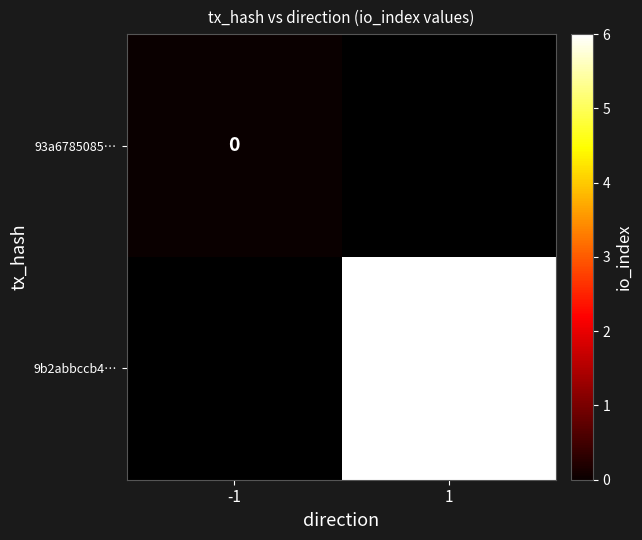

The value of 9b2abbccb4… at 1 is 8. True or false?

False